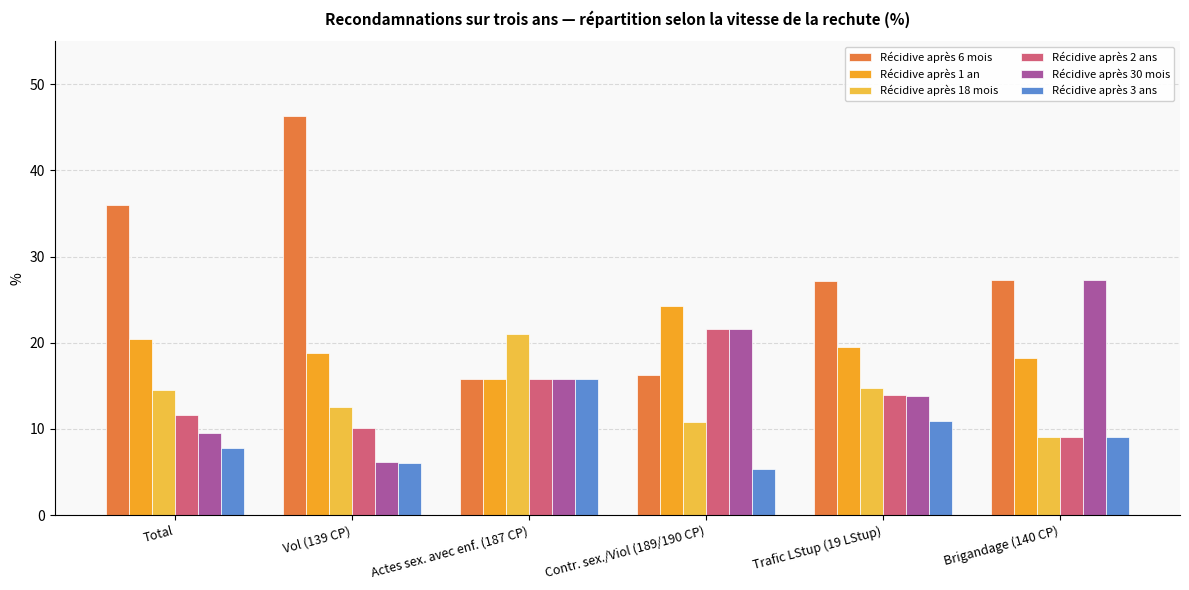

What is the minimum value shown in the chart?

5.4